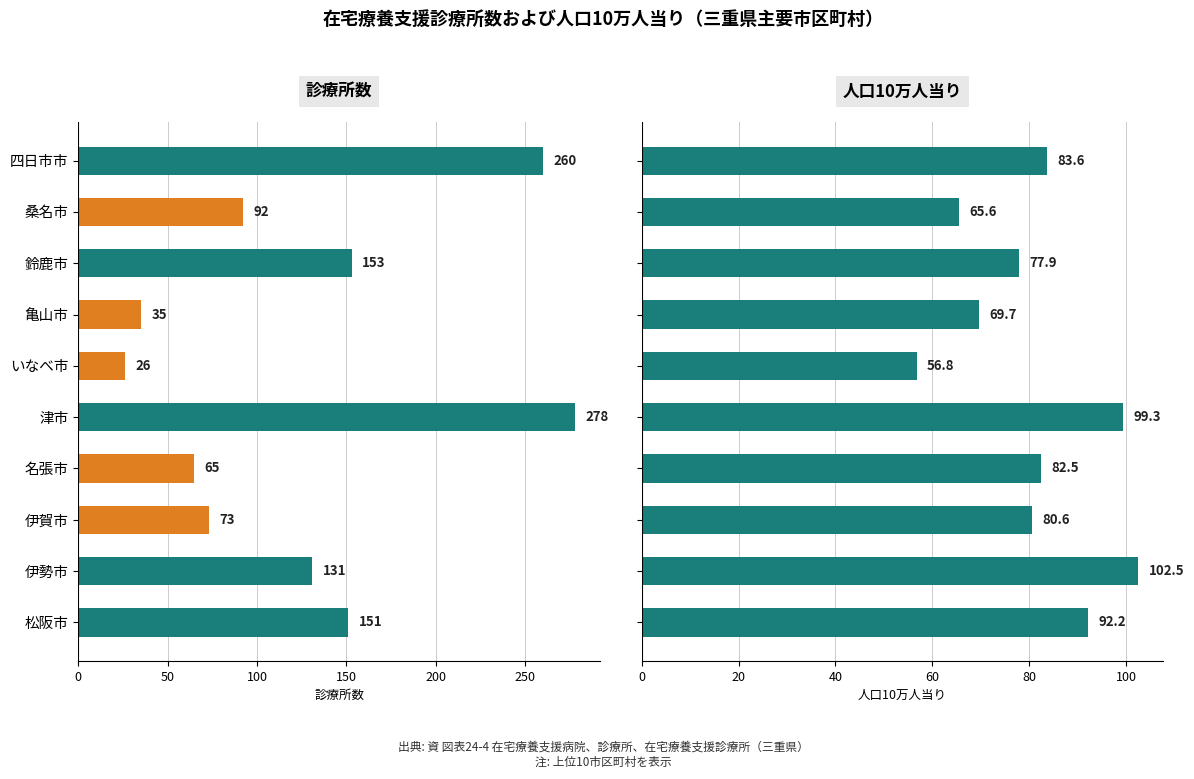

What is the average value of the 診療所 series?

126.4